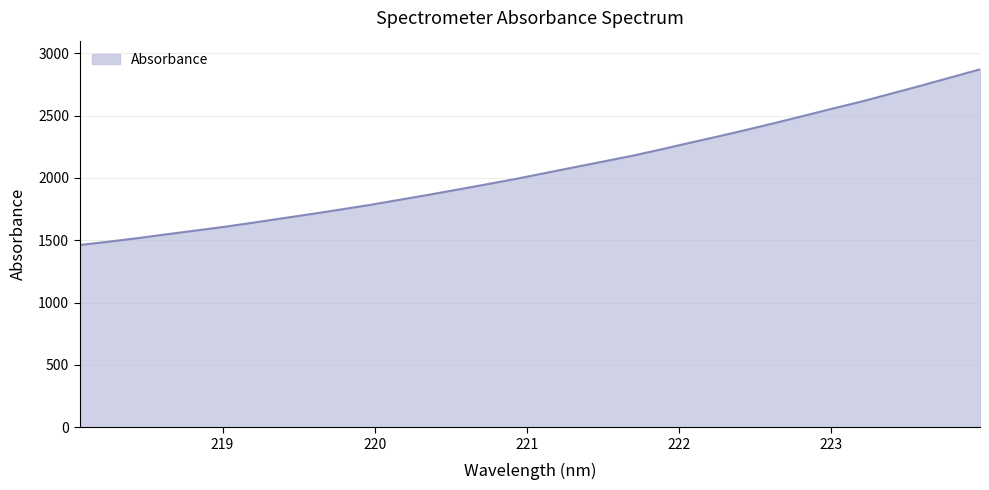

What is the difference between the maximum and minimum values?

1409.4